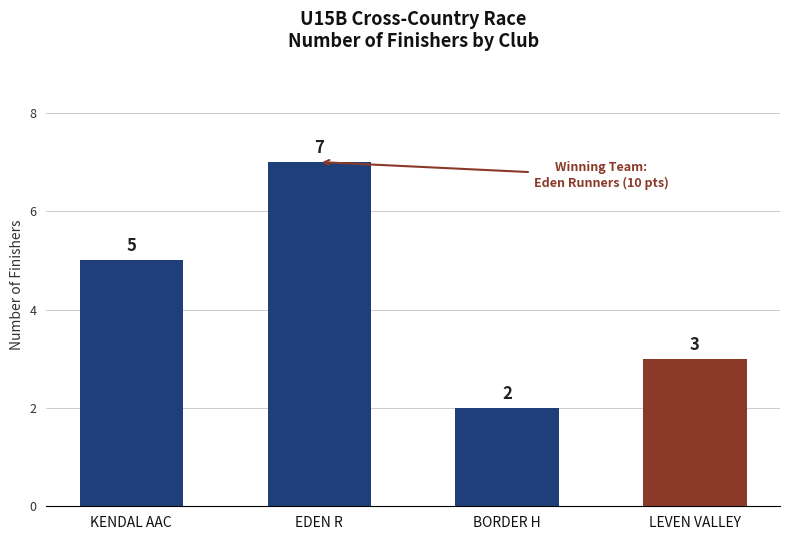

Count the values in the range 3 to 7.

3